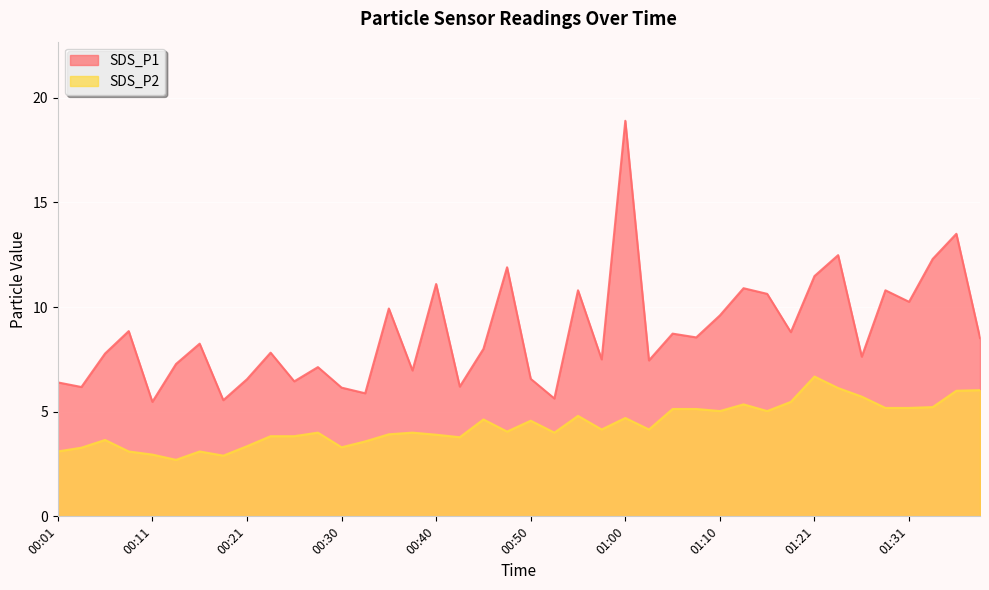

What is the total value across all series at 00:55?

15.6